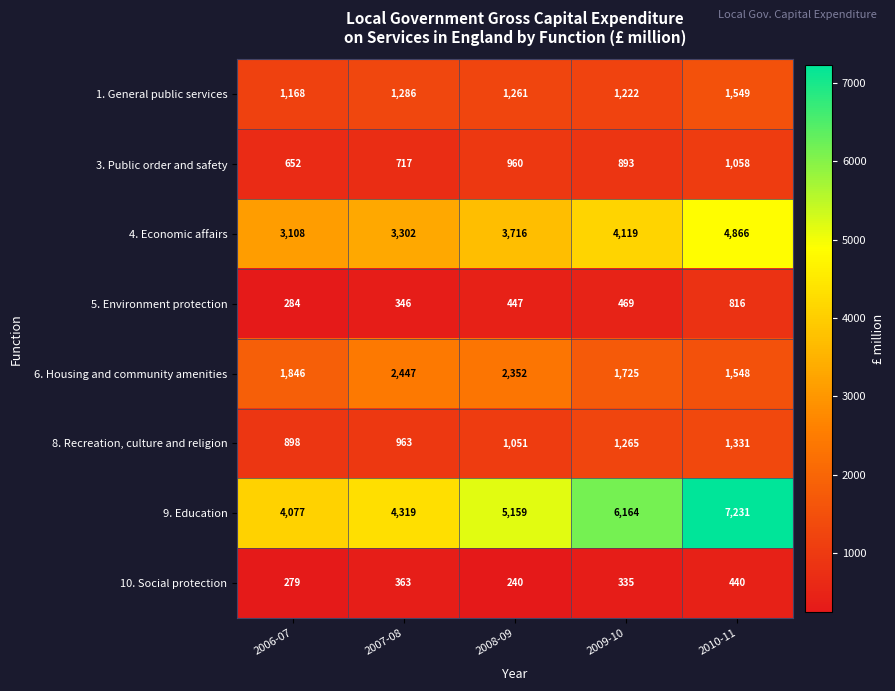

Rank the series by their maximum value, from highest to lowest.

9. Education, 4. Economic affairs, 6. Housing and community amenities, 1. General public services, 8. Recreation, culture and religion, 3. Public order and safety, 5. Environment protection, 10. Social protection